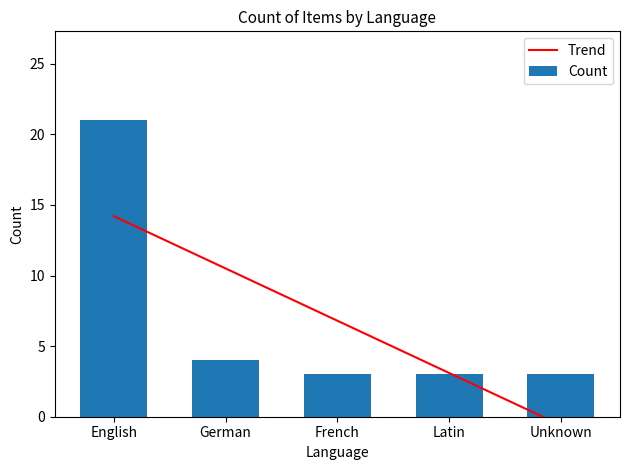

The value of Trend at French is 3.0. True or false?

False